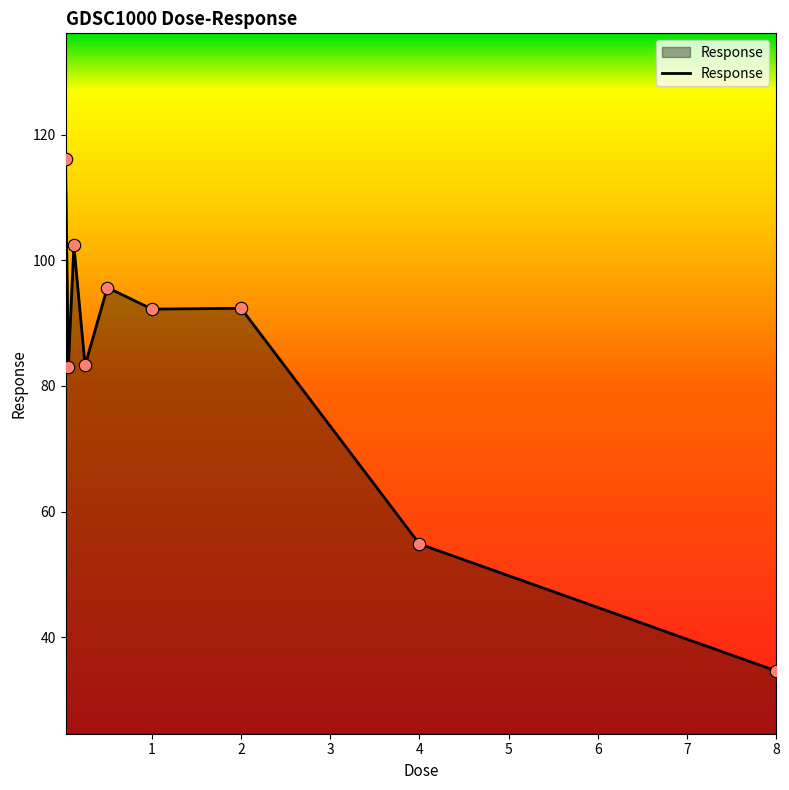

What is the difference between the maximum and minimum values?

81.5